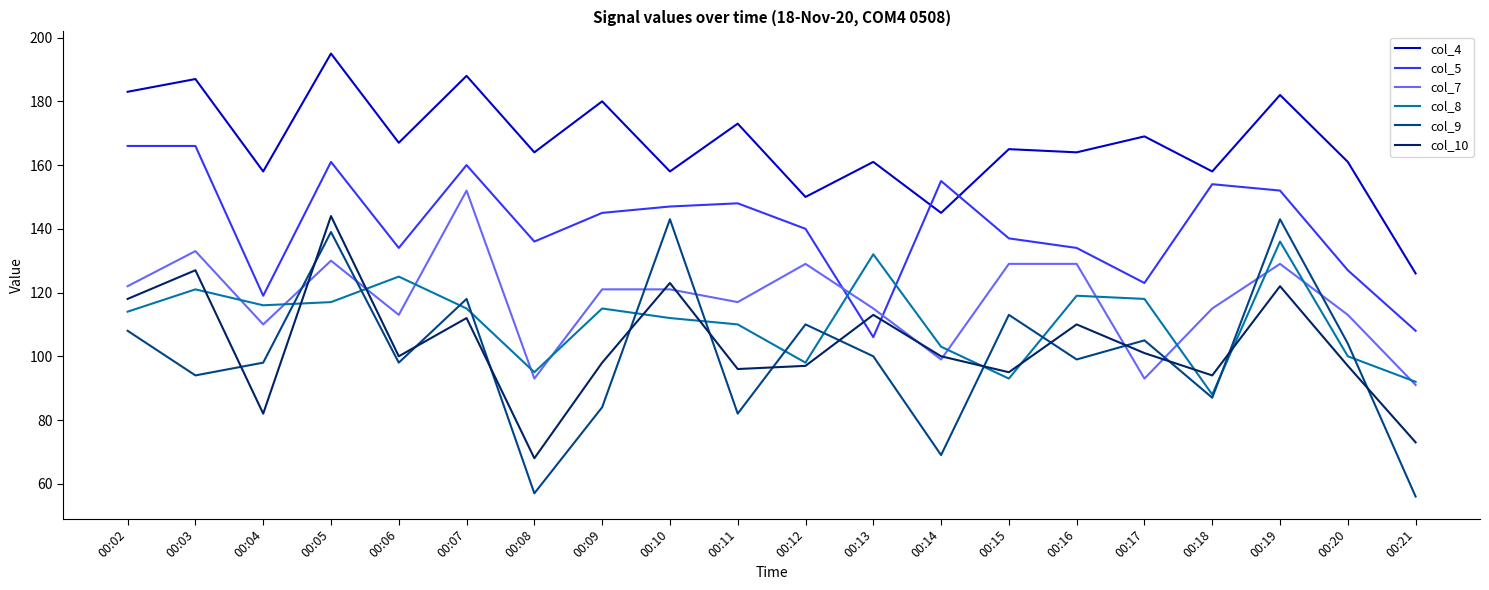

True or false: col_4 and col_7 cross at least once.

False